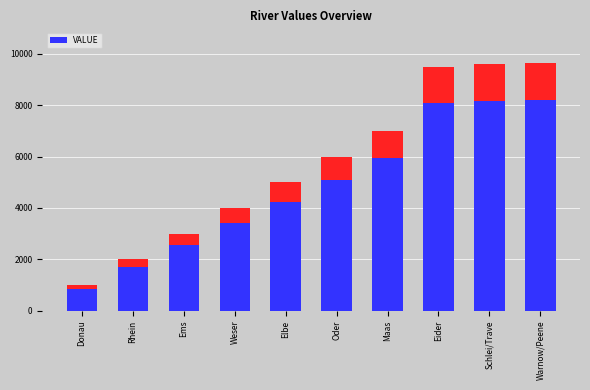

List the labels in order of value, largest first.

Warnow/Peene, Schlei/Trave, Eider, Maas, Oder, Elbe, Weser, Ems, Rhein, Donau